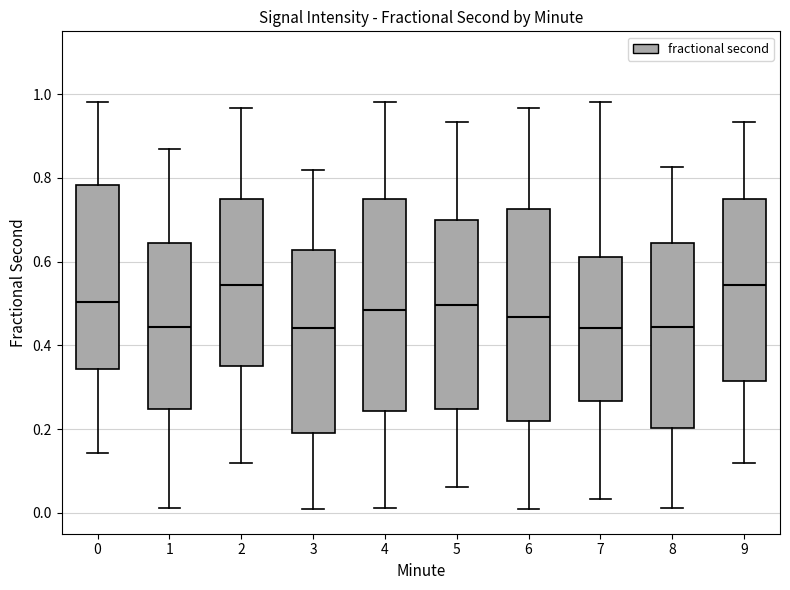

Reading left to right, transcribe this box plot: for each box, give where its median line is, the range the box spans, and where its two whiskers end, as read against the y-axis. The values are not printed on the chart, so give them approximately, as read against the axis.

0: median 0.50, box 0.34 to 0.78, whiskers 0.14 to 0.98
1: median 0.44, box 0.24 to 0.64, whiskers 0.02 to 0.86
2: median 0.54, box 0.36 to 0.74, whiskers 0.12 to 0.96
3: median 0.44, box 0.20 to 0.62, whiskers 0.00 to 0.82
4: median 0.48, box 0.24 to 0.74, whiskers 0.02 to 0.98
5: median 0.50, box 0.24 to 0.70, whiskers 0.06 to 0.94
6: median 0.46, box 0.22 to 0.72, whiskers 0.00 to 0.96
7: median 0.44, box 0.26 to 0.62, whiskers 0.04 to 0.98
8: median 0.44, box 0.20 to 0.64, whiskers 0.02 to 0.82
9: median 0.54, box 0.32 to 0.74, whiskers 0.12 to 0.94